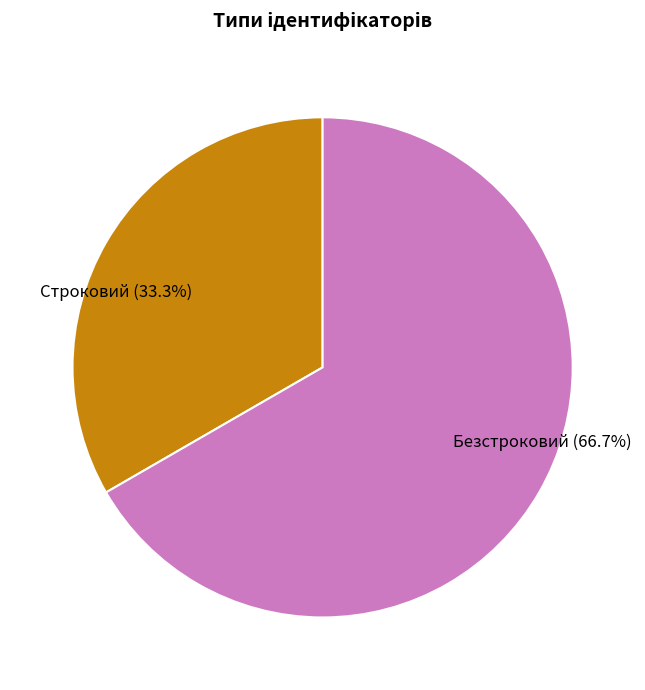

Which slice is the smallest?

Строковий